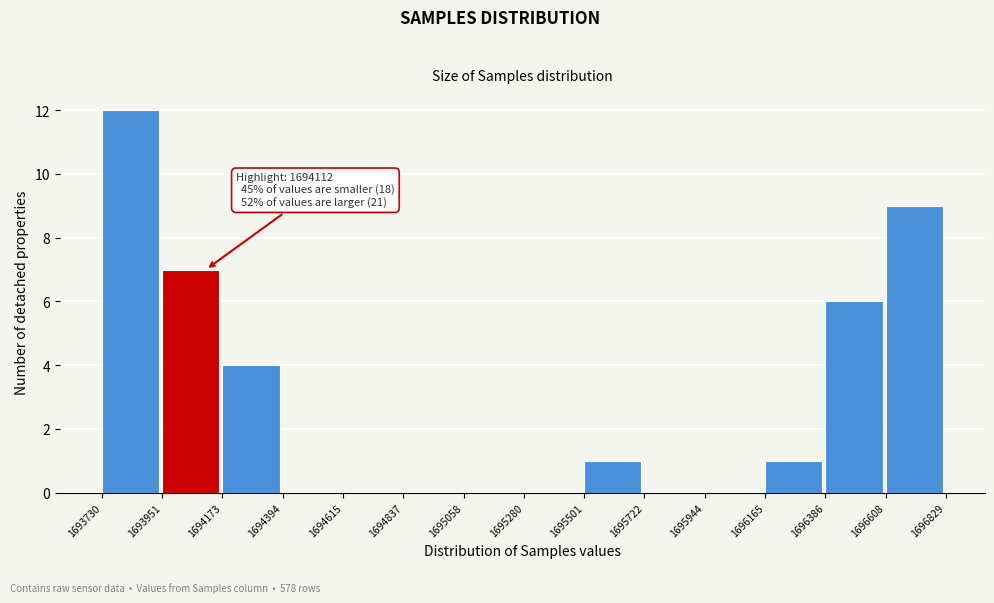

Over which range of the x-axis is the bar tallest?

1693730 to 1693951